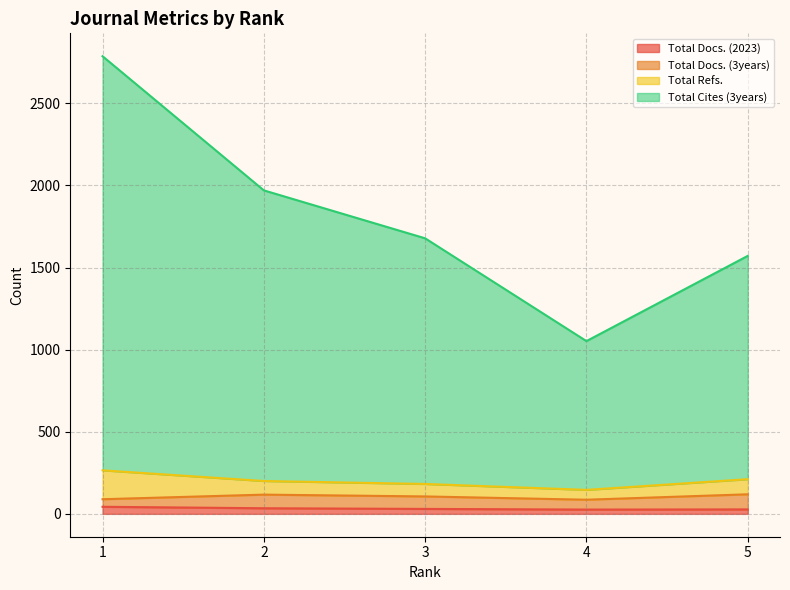

Is it true that Total Docs. (2023) equals 30 at 3?

True